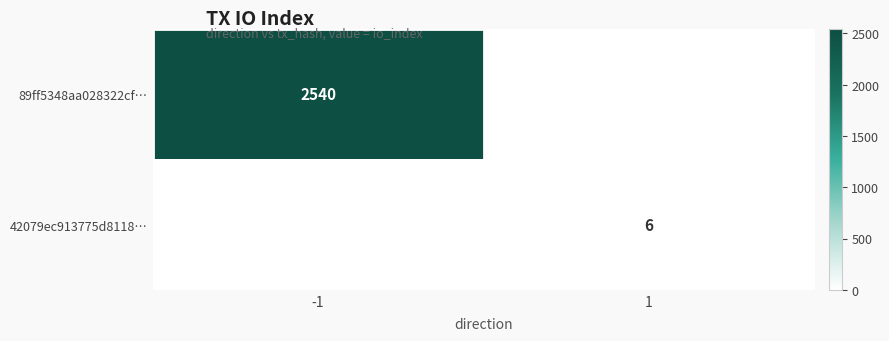

What is the total value across all series at 1?

6